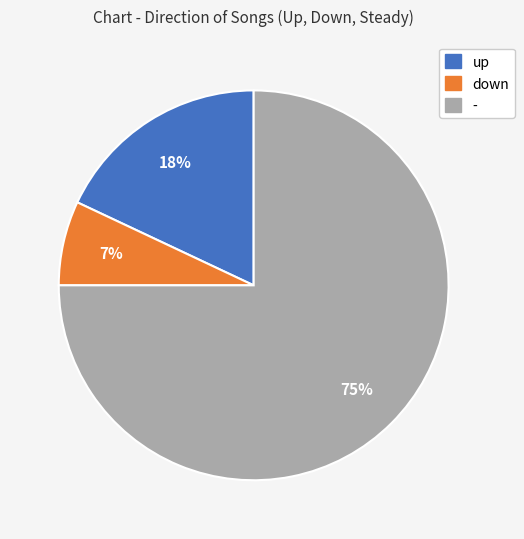

To the nearest percent, what is the combined percentage of - and up?

93%